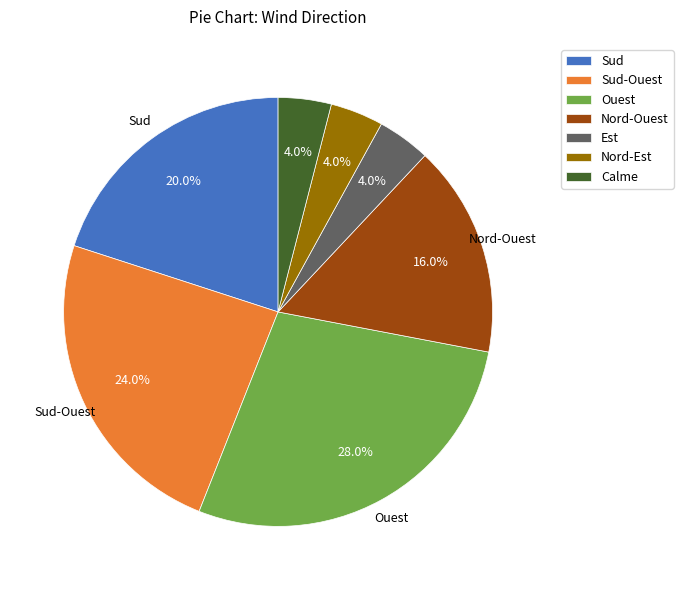

Which category has the biggest portion of the pie?

Ouest